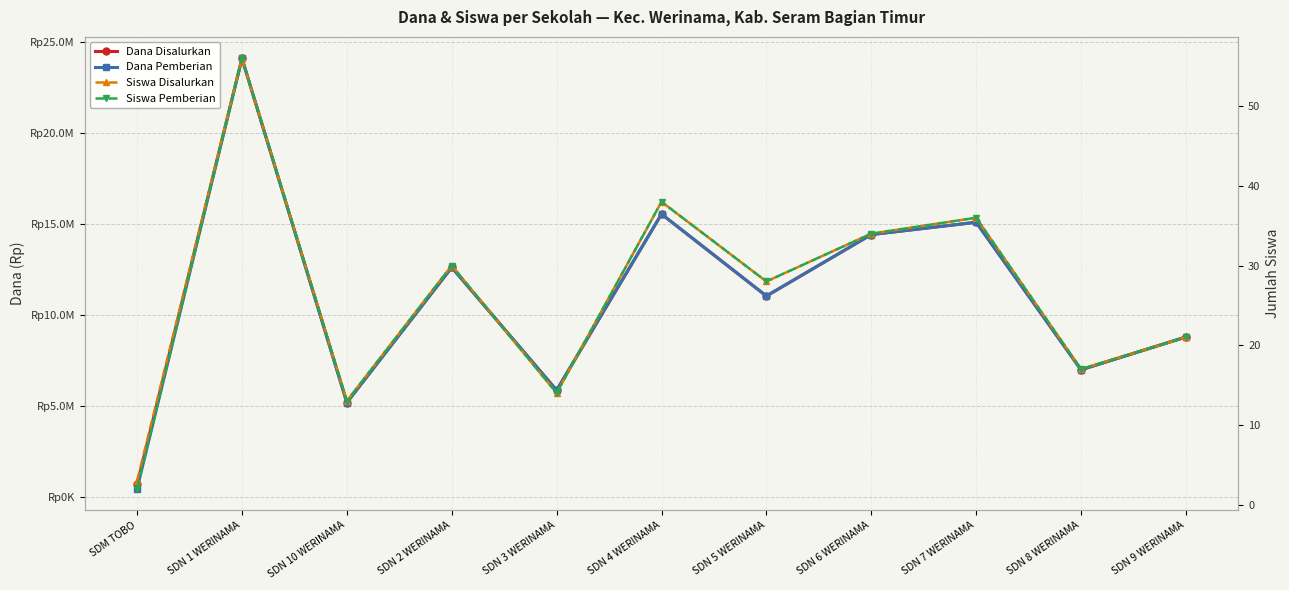

Reading right to left, transcribe all the data shown in this chart.

Dana Disalurkan: 8775000	6975000	15075000	14400000	11025000	15525000	5850000	12600000	5175000	24075000	675000
Dana Pemberian: 8775000	6975000	15075000	14400000	11025000	15525000	5850000	12600000	5175000	24075000	450000
Siswa Disalurkan: 21	17	36	34	28	38	14	30	13	56	3
Siswa Pemberian: 21	17	36	34	28	38	14	30	13	56	2